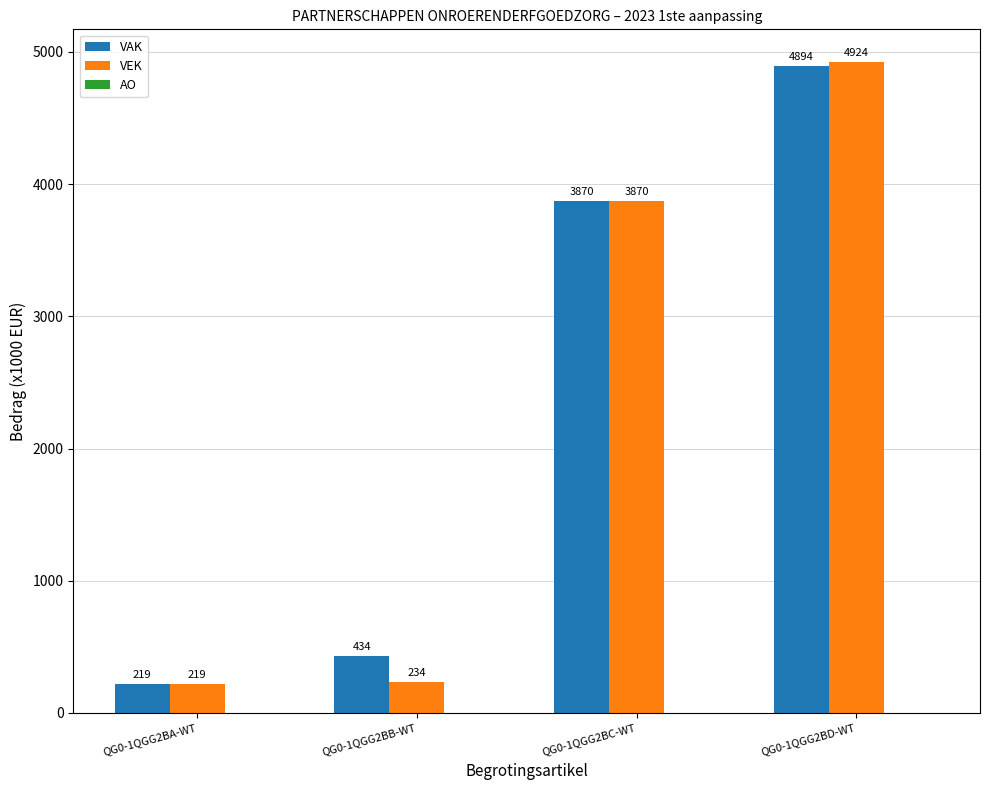

At which label is VEK closest to 2571?

QG0-1QGG2BC-WT